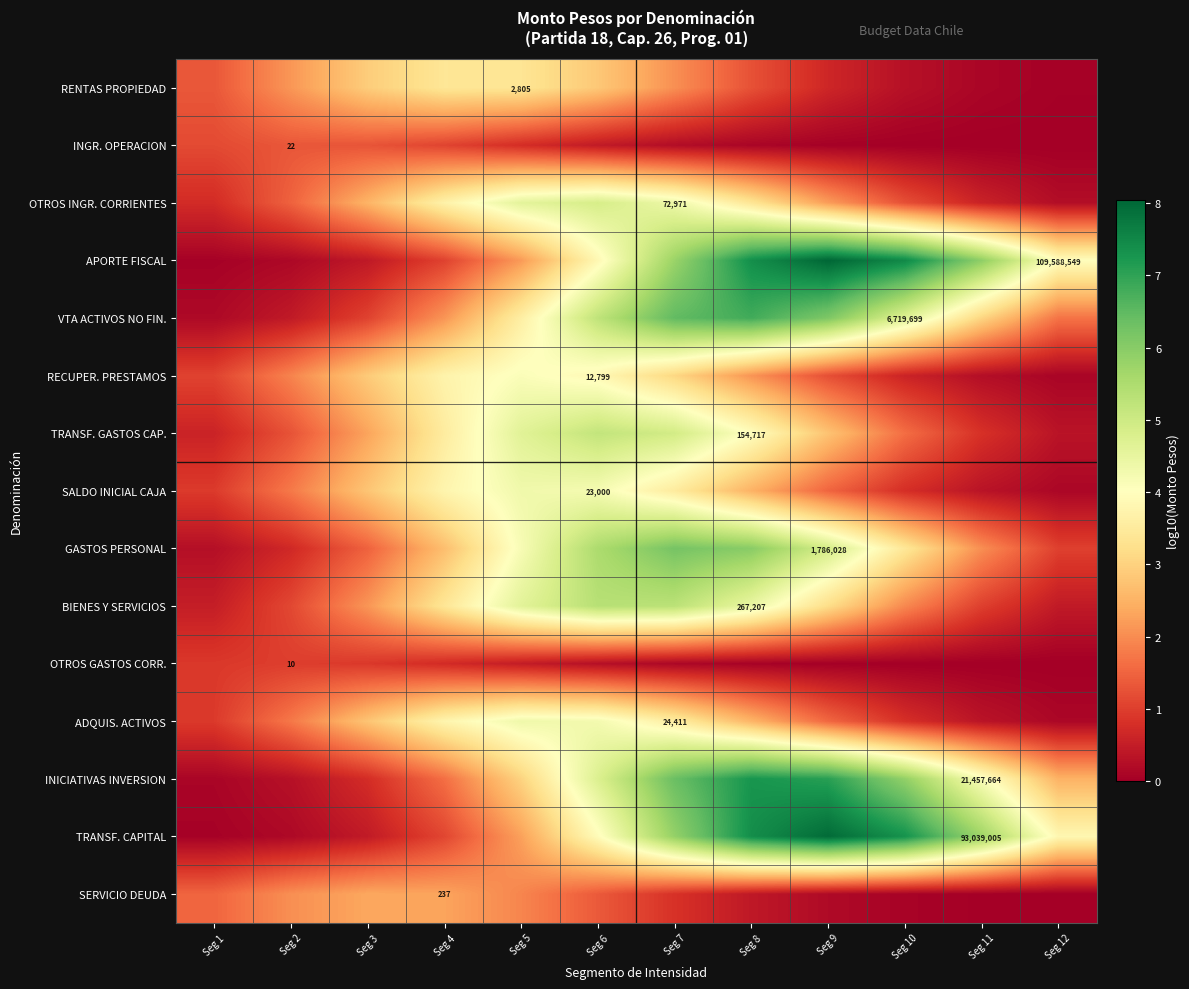

What is the difference between the maximum and minimum values in the ADQUIS. ACTIVOS series?

4.2